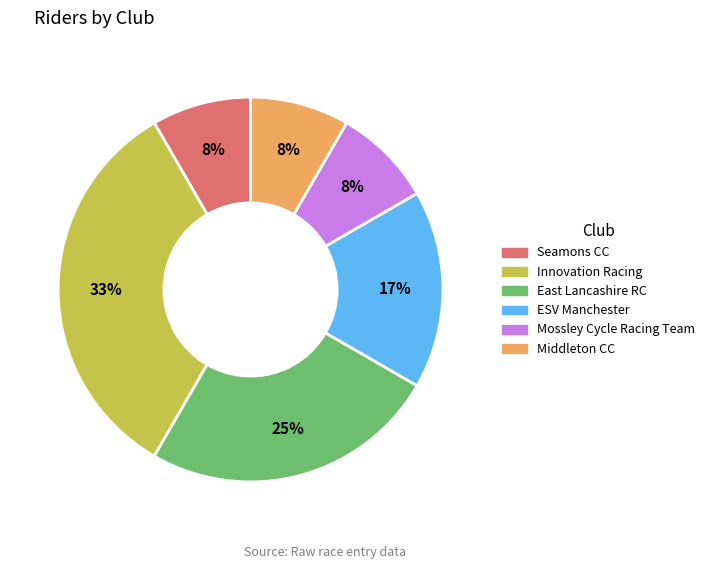

To the nearest percent, what is the average slice percentage?

17%